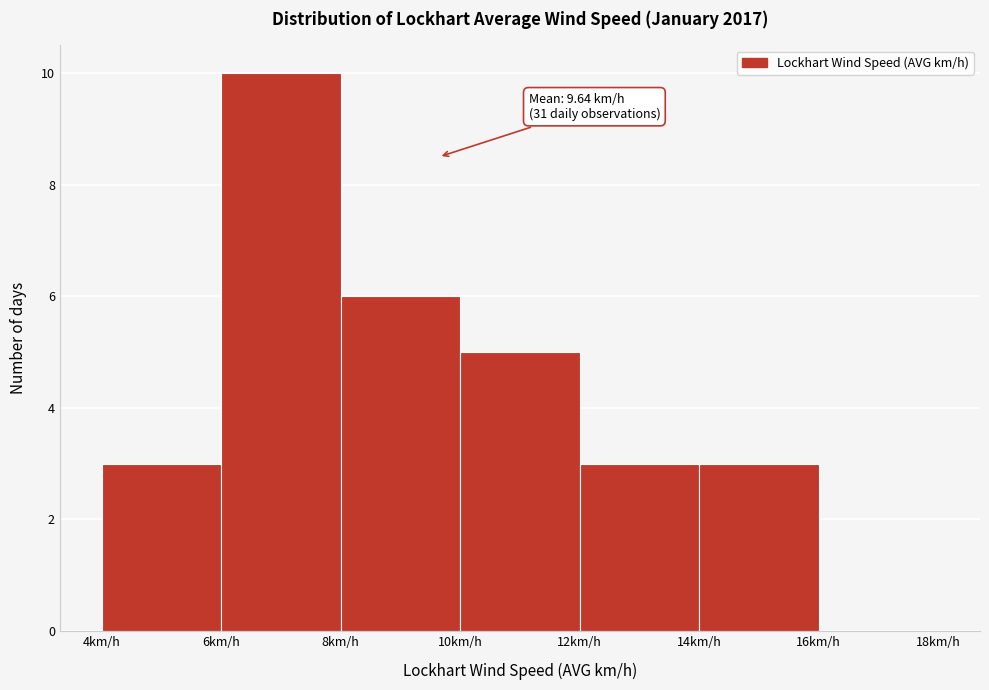

Which range on the x-axis has the tallest bar?

6 to 8